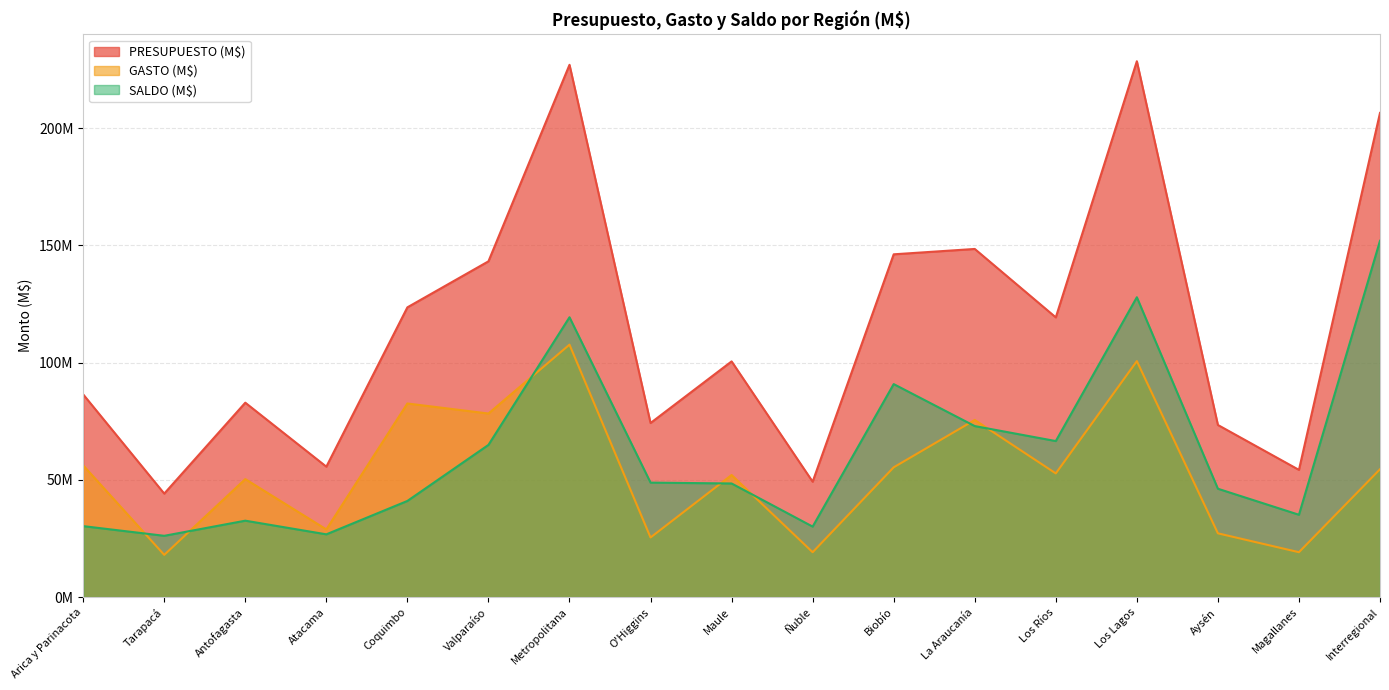

The GASTO (M$) series shows 54537795.1 at Interregional. True or false?

True